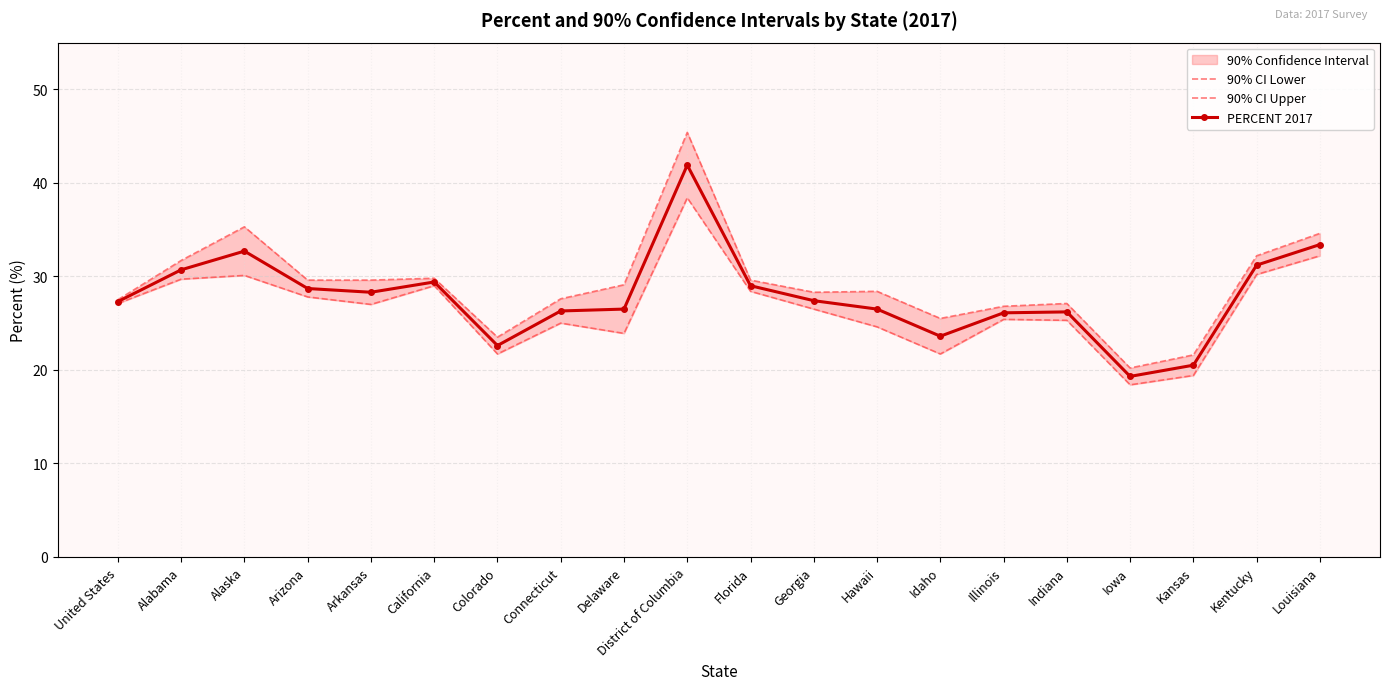

How many lines are shown in the chart?

3